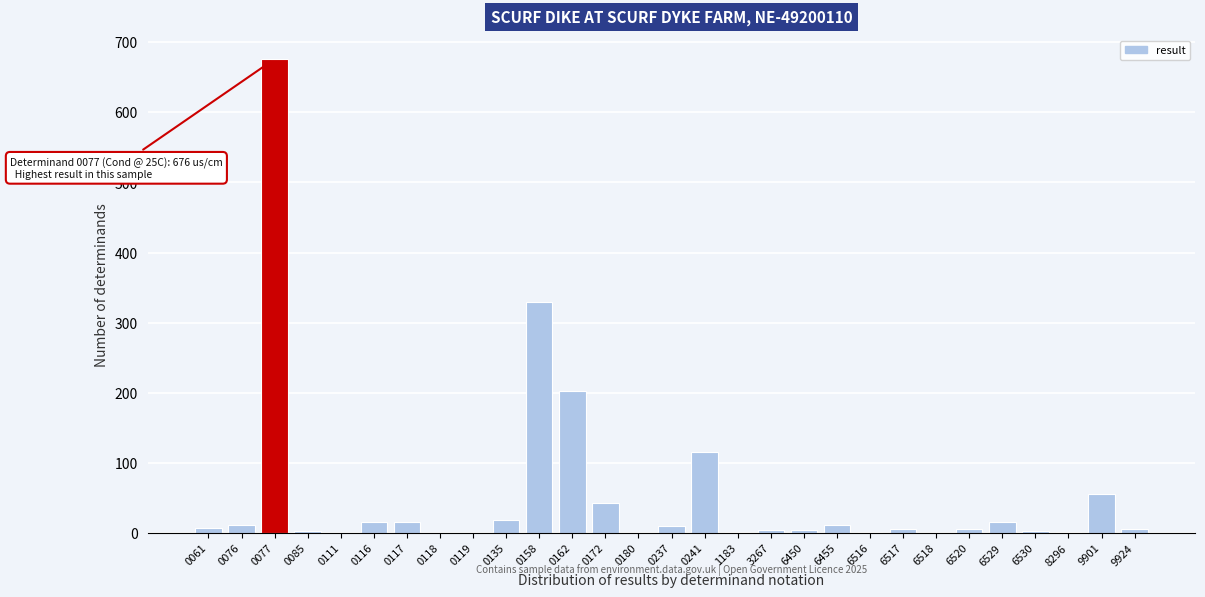

What is the sum of all values?

1561.9